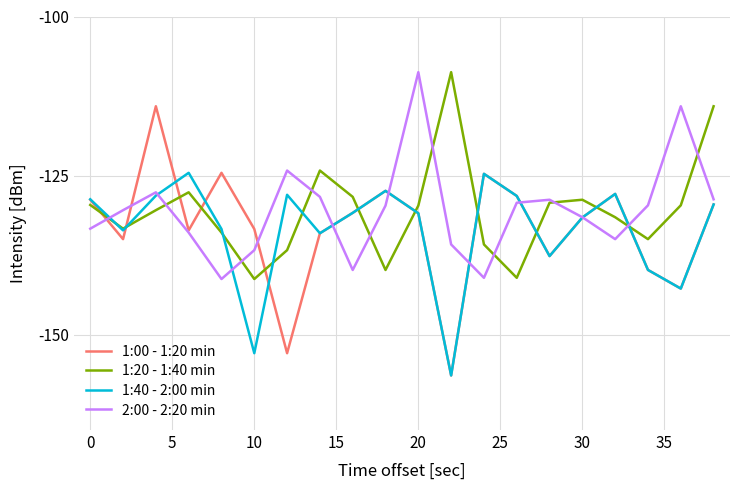

Which series has the widest spread of values?

1:00 - 1:20 min